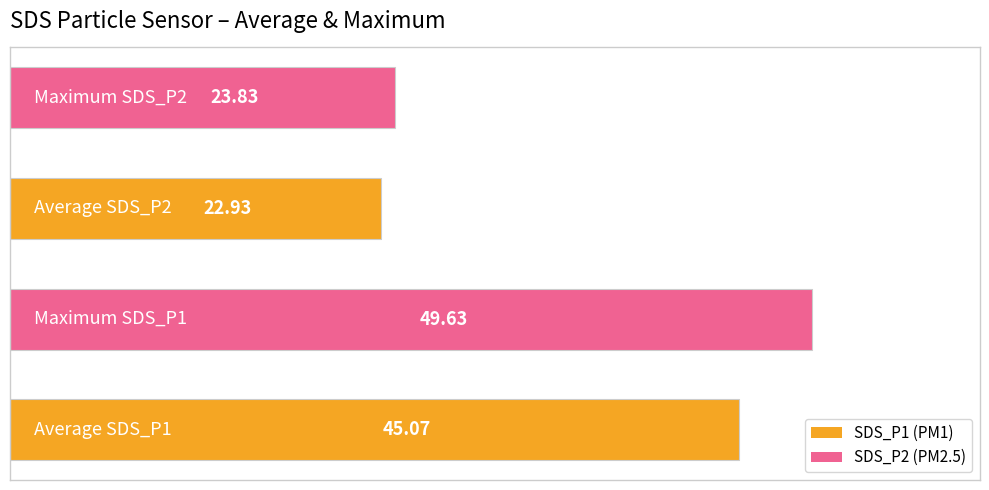

How many distinct data groups are displayed?

1